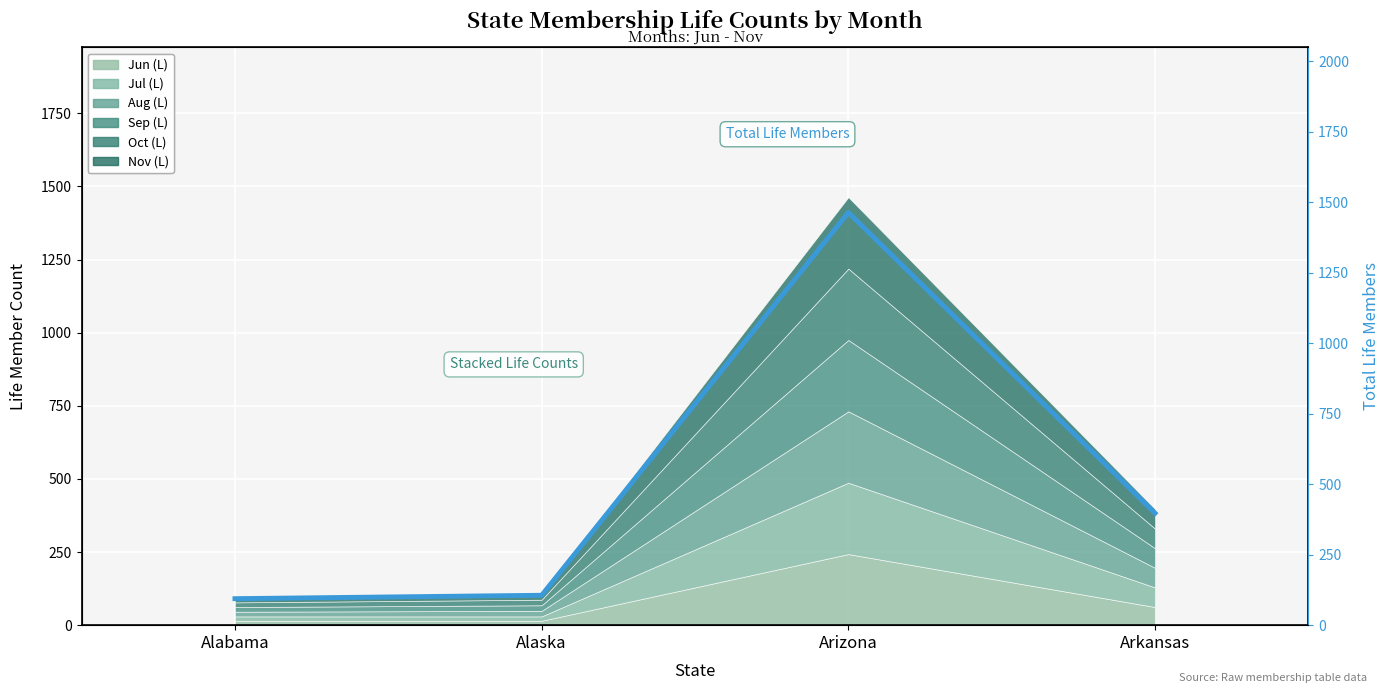

What is the sum of all values?

2060